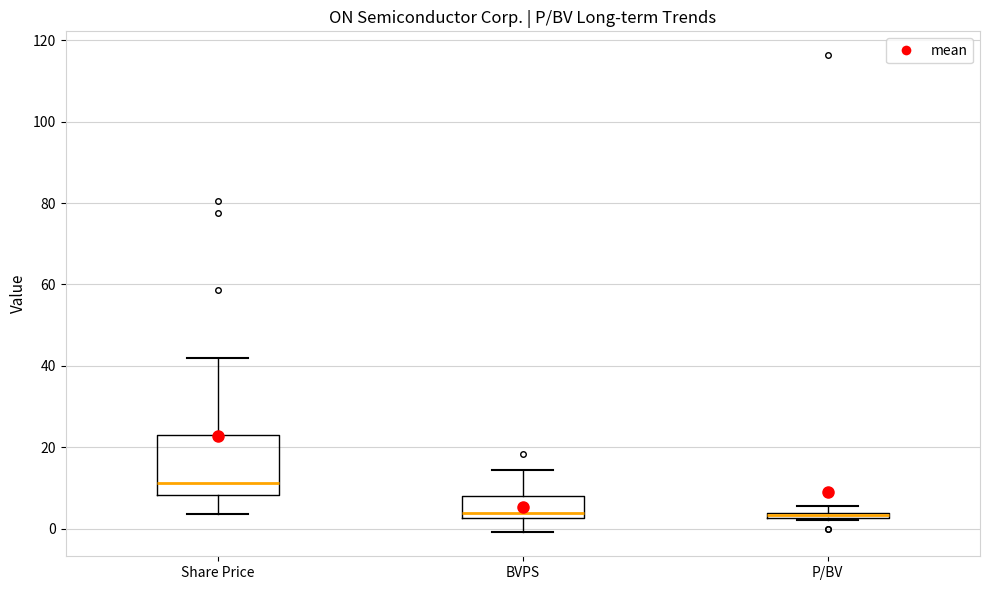

Which box's median line is the highest?

Share Price